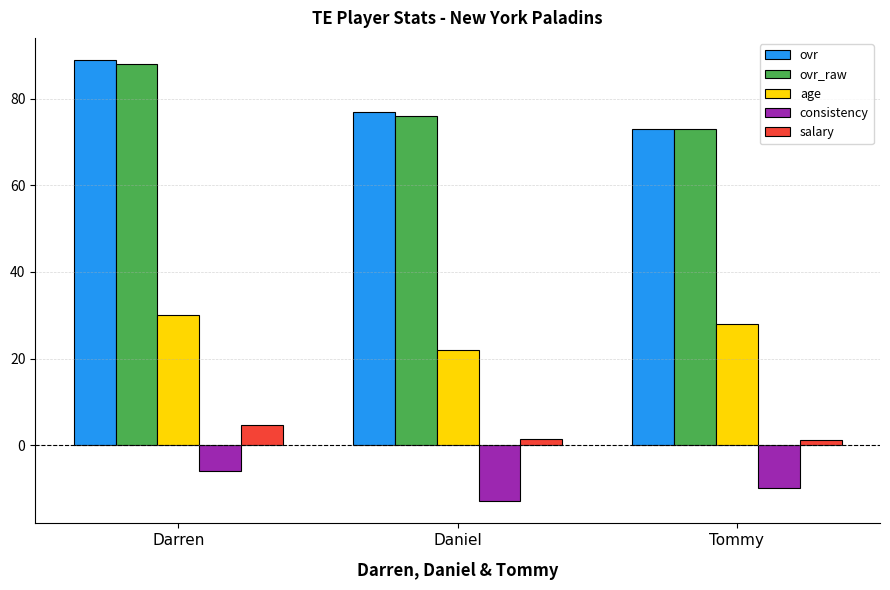

What is the label of the 3rd bar from the left?

Tommy